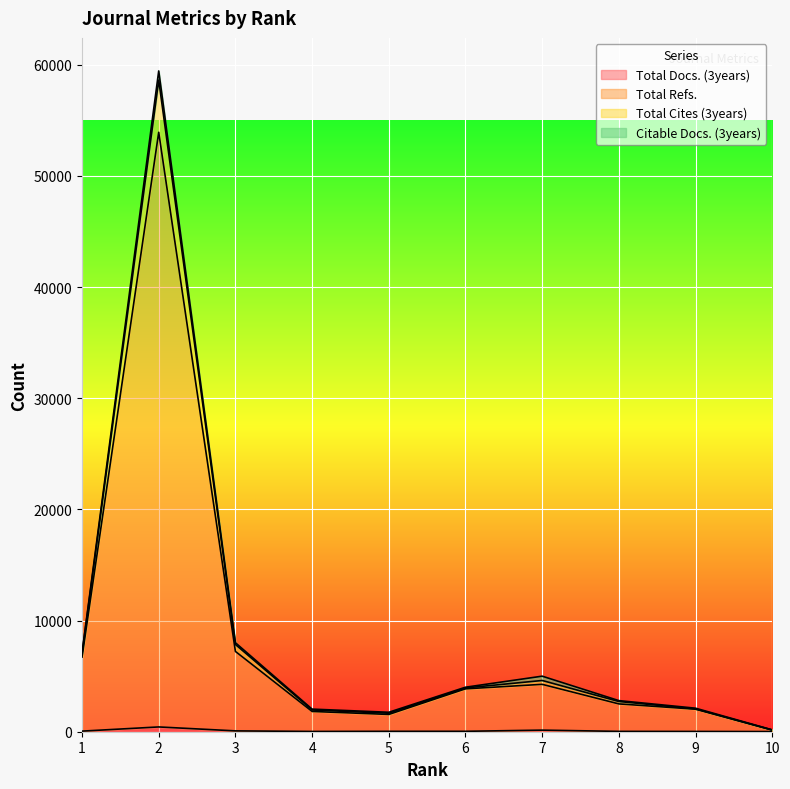

True or false: Total Docs. (3years) and Total Cites (3years) cross at least once.

False